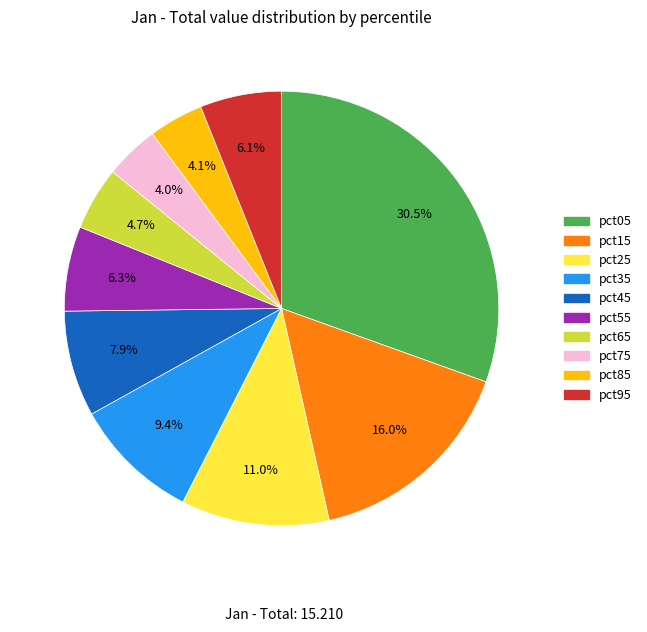

What is the ratio of the value at pct35 to the value at pct15?

0.6